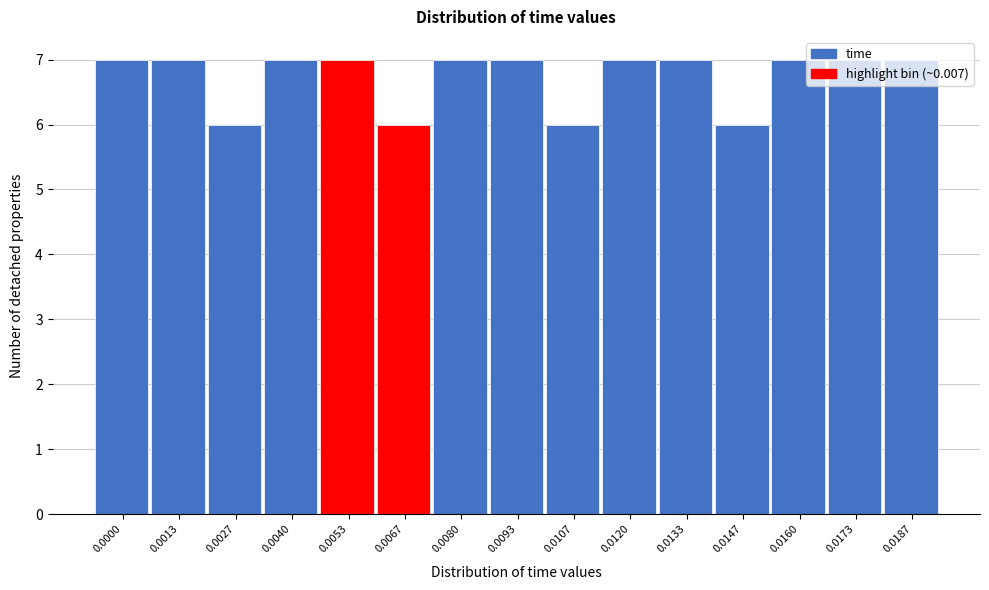

What is the average value?

7